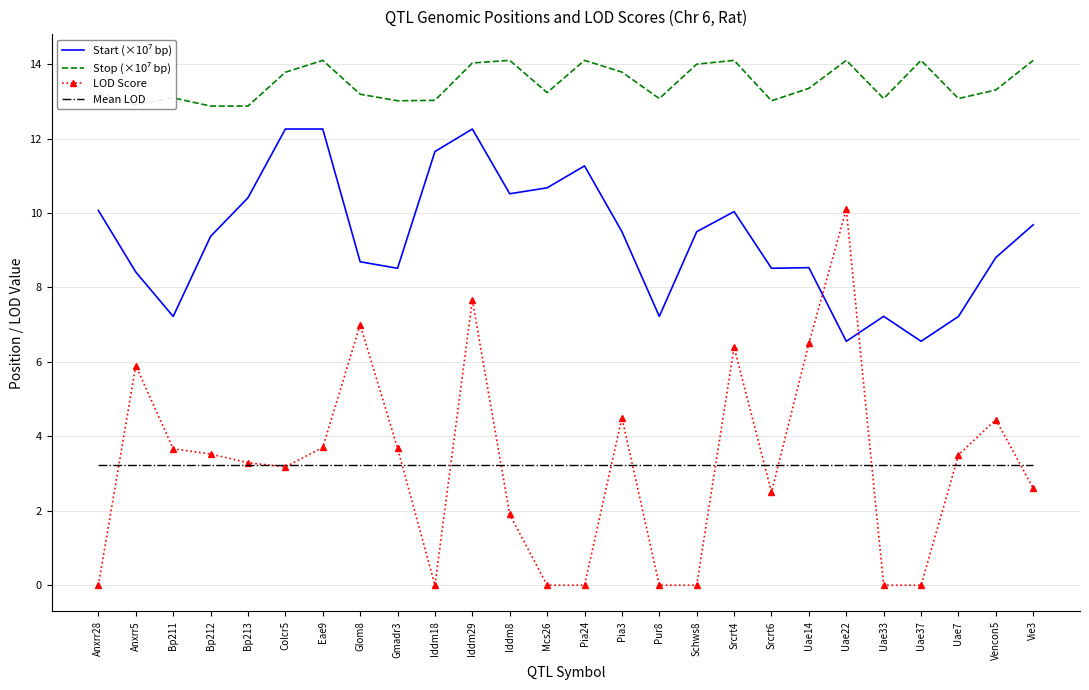

Is it true that Mean LOD equals 3.2 at Anxrr5?

True